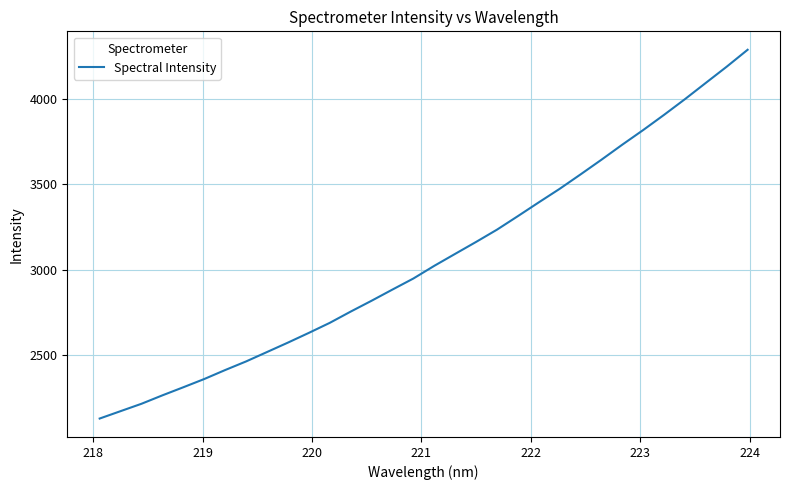

Does the chart have visible grid lines?

Yes